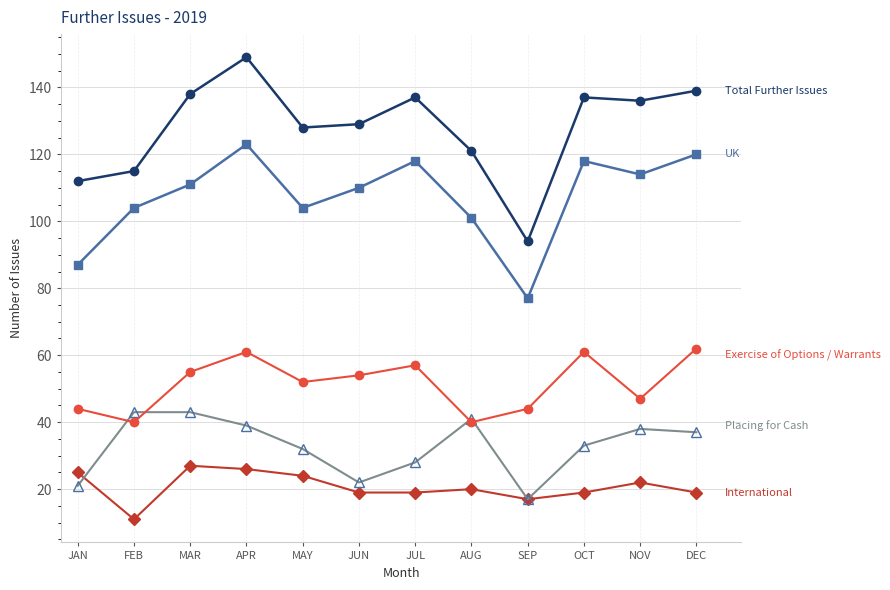

What is the total value across all series at SEP?

249